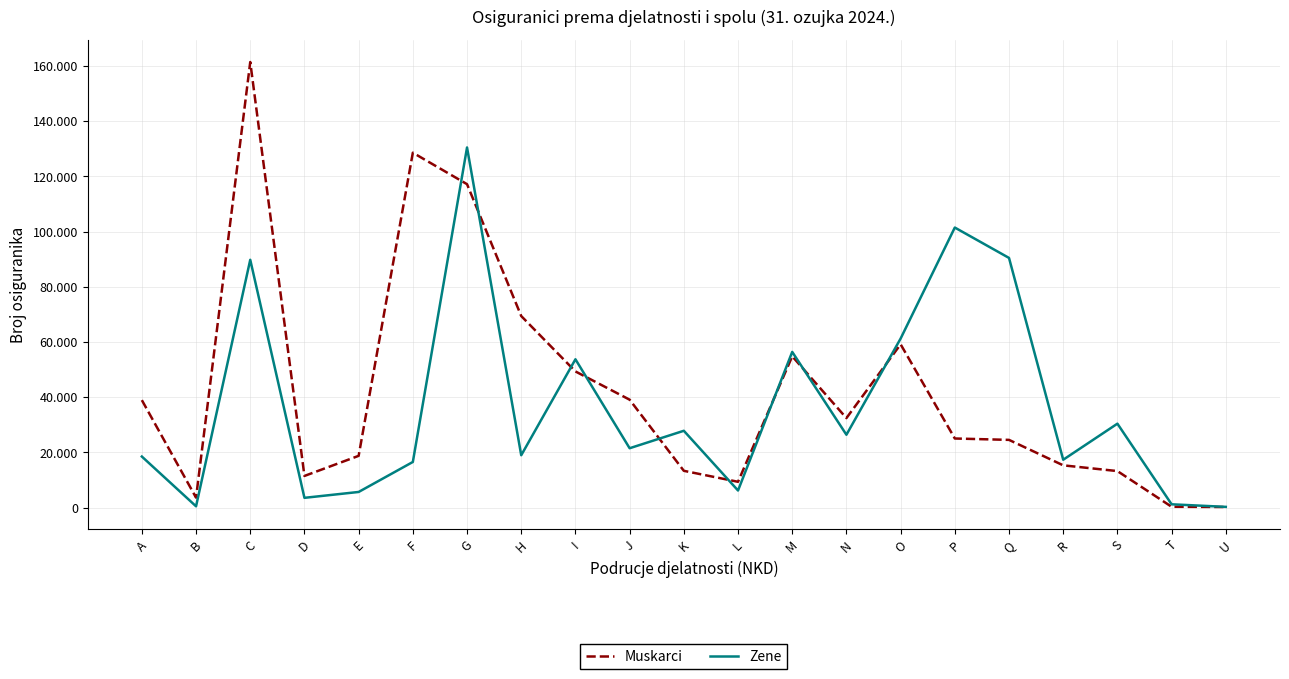

Reading left to right, transcribe all the data shown in this chart.

Muskarci: A=38941	B=3613	C=161451	D=11471	E=18751	F=128596	G=117192	H=69406	I=49337	J=39100	K=13327	L=9348	M=54823	N=32431	O=59167	P=25036	Q=24536	R=15312	S=13233	T=303	U=212
Zene: A=18497	B=470	C=89787	D=3536	E=5665	F=16532	G=130491	H=18973	I=53743	J=21511	K=27835	L=6192	M=56415	N=26399	O=61246	P=101474	Q=90466	R=17341	S=30410	T=1197	U=262